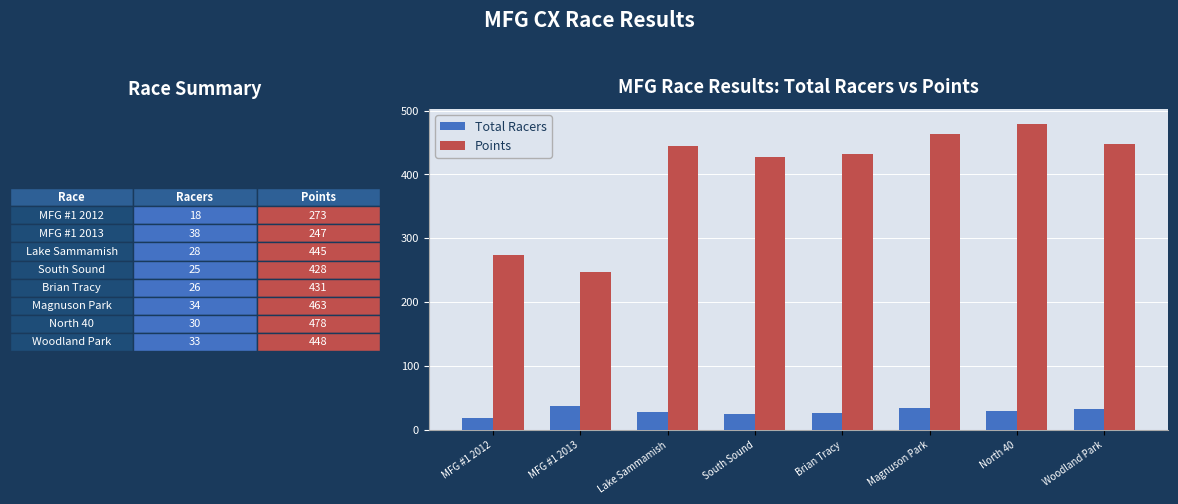

What are all the series names shown in the legend?

Total Racers, Points